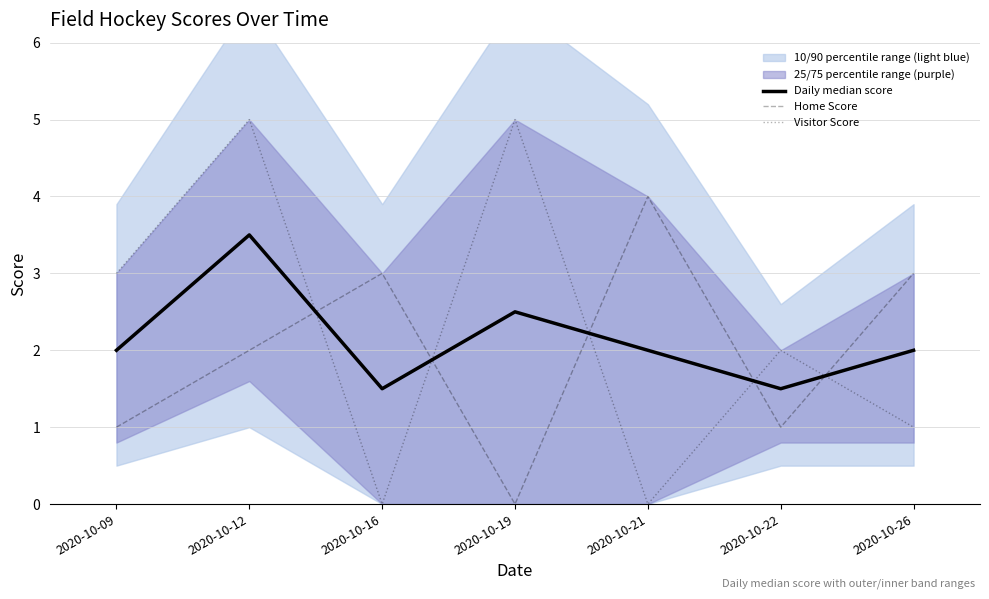

In Visitor Score, how many points are lower than both neighbors (excluding endpoints)?

2